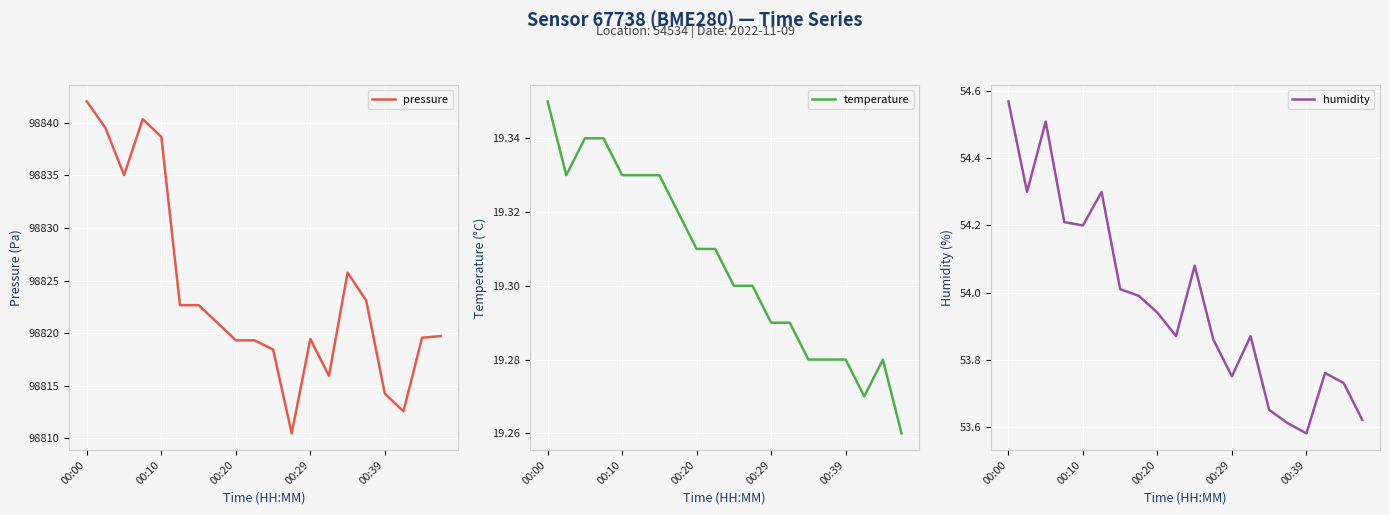

True or false: humidity and pressure intersect in this chart.

False